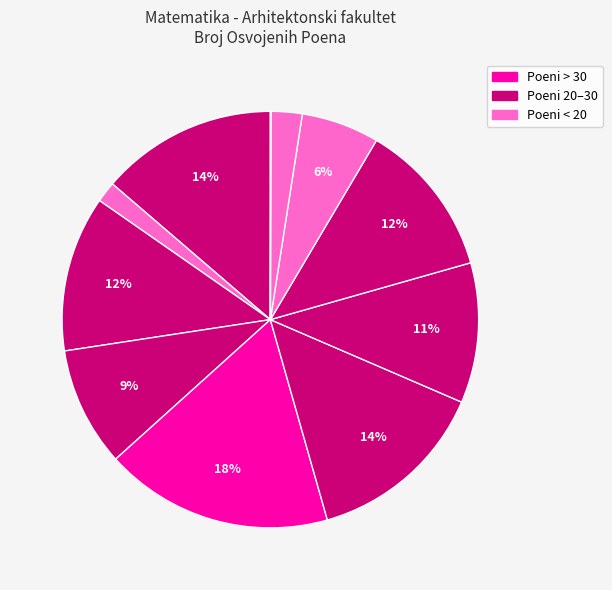

Does any single category account for the majority?

No